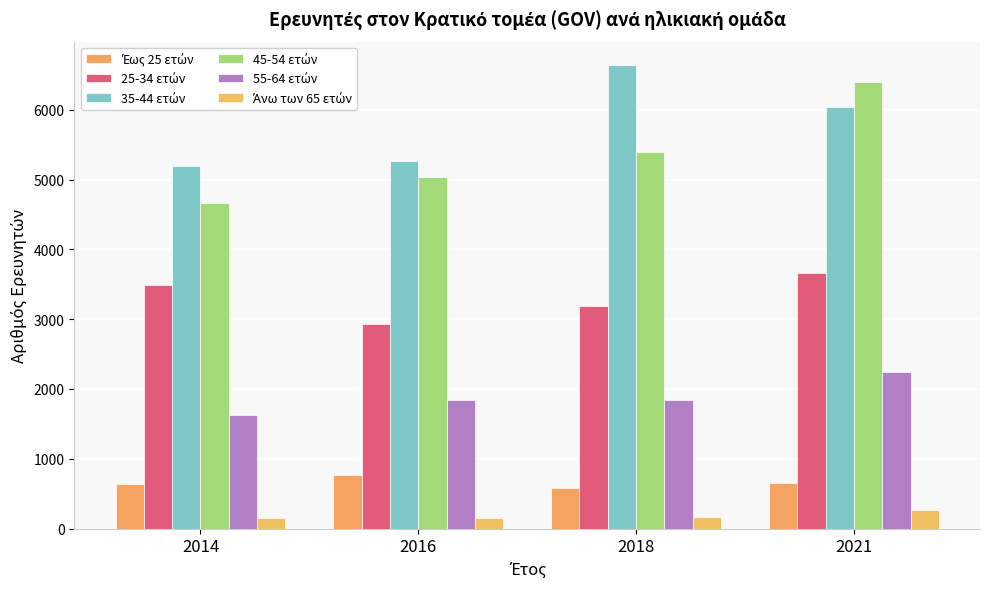

The 55-64 ετών series shows 498 at 2014. True or false?

False